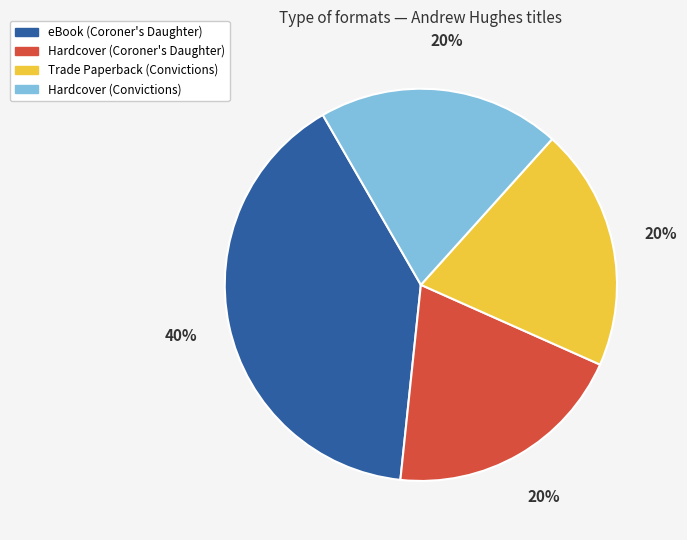

Is there a majority slice in this chart?

No